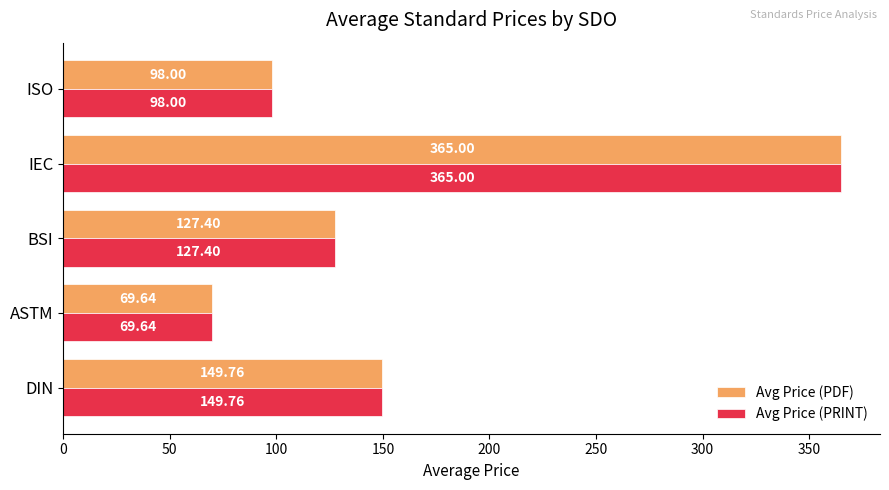

What is the minimum value shown in the chart?

69.6